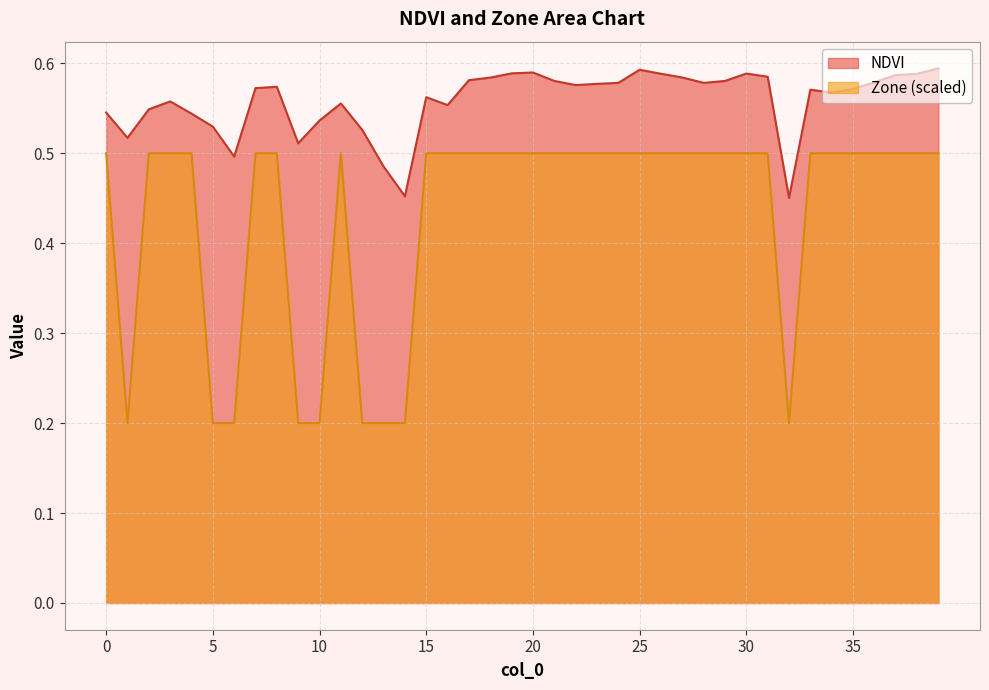

How many data points does each series have?

40